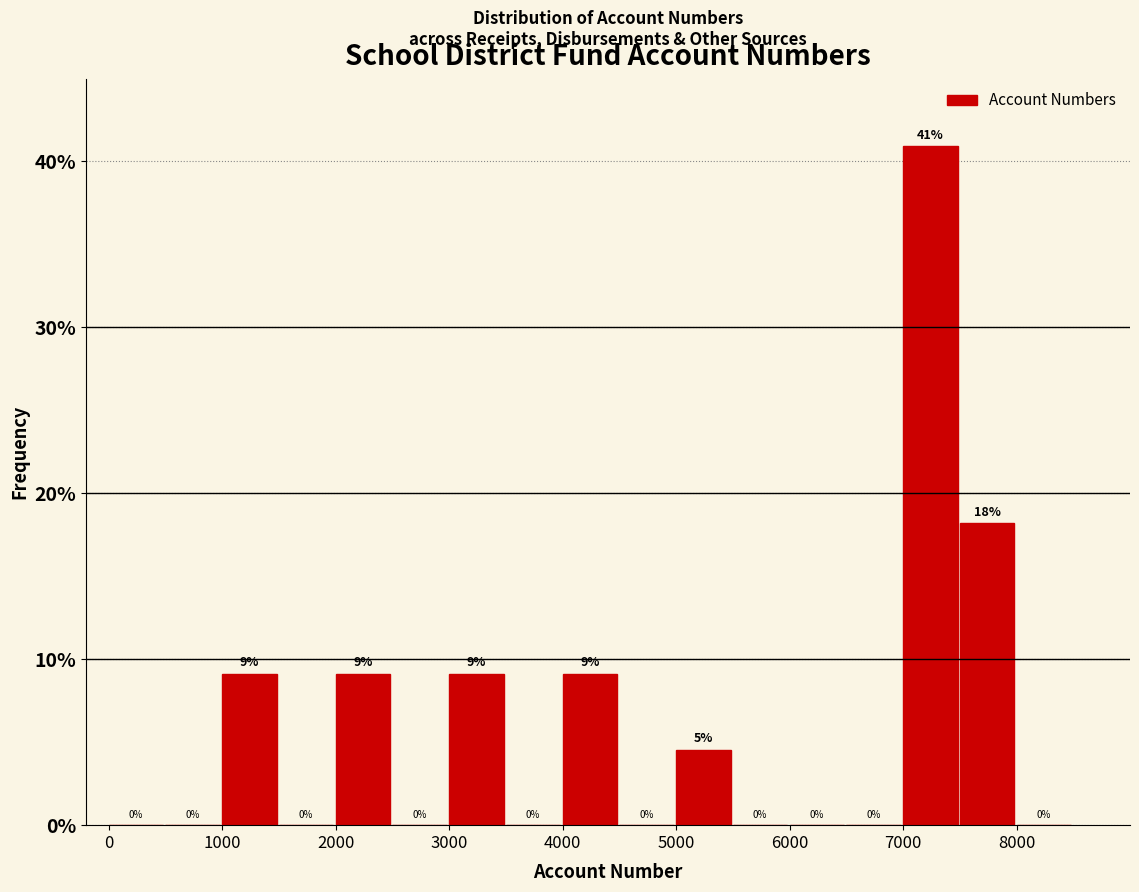

Which range on the x-axis has the tallest bar?

7000 to 7500